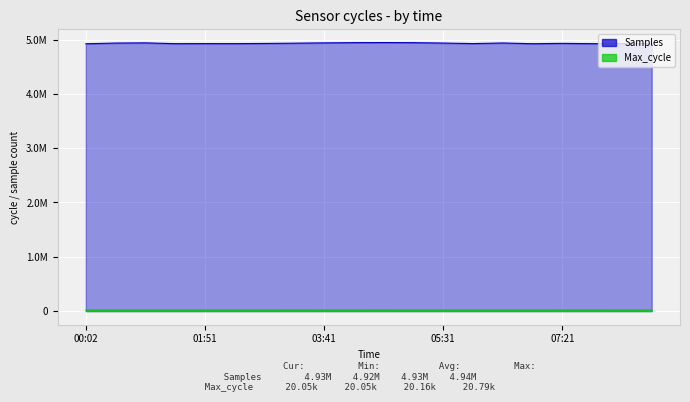

At 08:16, list the series in order from largest to smallest.

Samples, Max_cycle